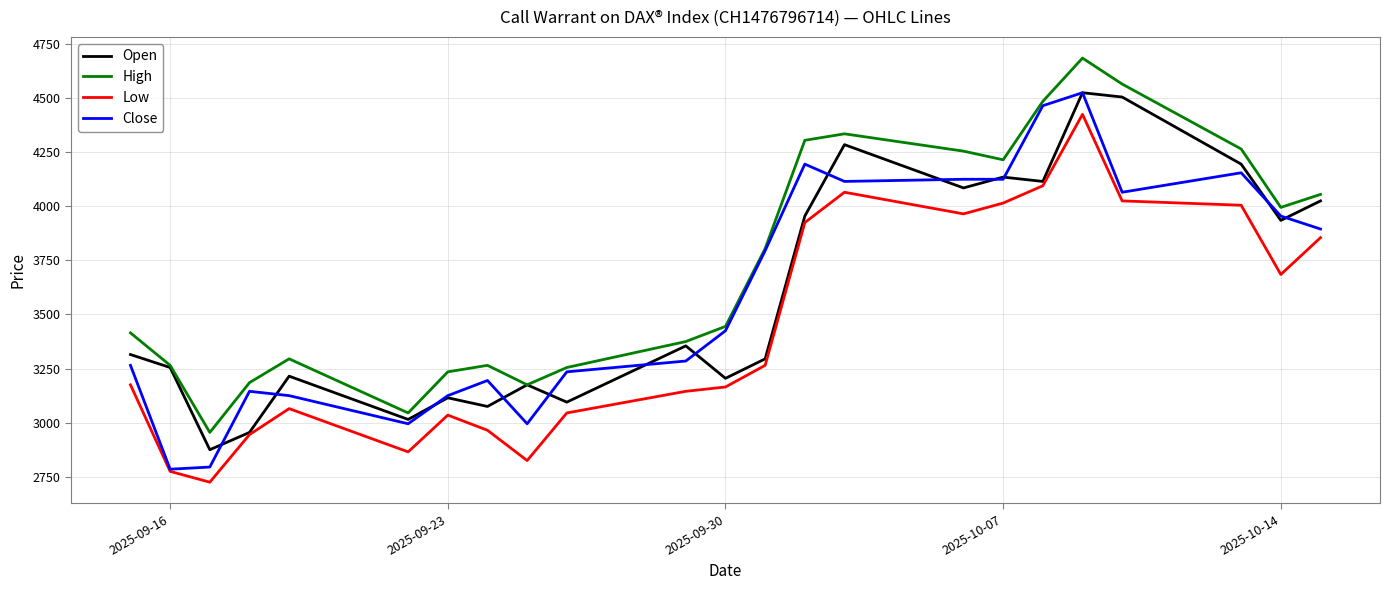

Reading right to left, transcribe all the data shown in this chart.

Open: 4025	3935	4195	4505	4525	4115	4135	4085	4285	3955	3295	3205	3355	3095	3175	3075	3115	3015	3215	2955	2875	3255	3315
High: 4055	3995	4265	4565	4685	4485	4215	4255	4335	4305	3805	3445	3375	3255	3175	3265	3235	3045	3295	3185	2955	3265	3415
Low: 3855	3685	4005	4025	4425	4095	4015	3965	4065	3925	3265	3165	3145	3045	2825	2965	3035	2865	3065	2945	2725	2775	3175
Close: 3895	3955	4155	4065	4525	4465	4125	4125	4115	4195	3795	3425	3285	3235	2995	3195	3125	2995	3125	3145	2795	2785	3265